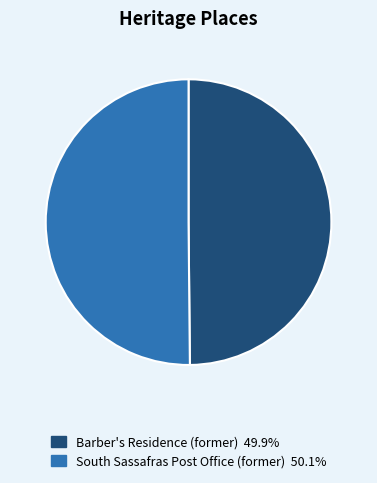

Is the sum of Barber's Residence (former) and South Sassafras Post Office (former) greater than half?

Yes